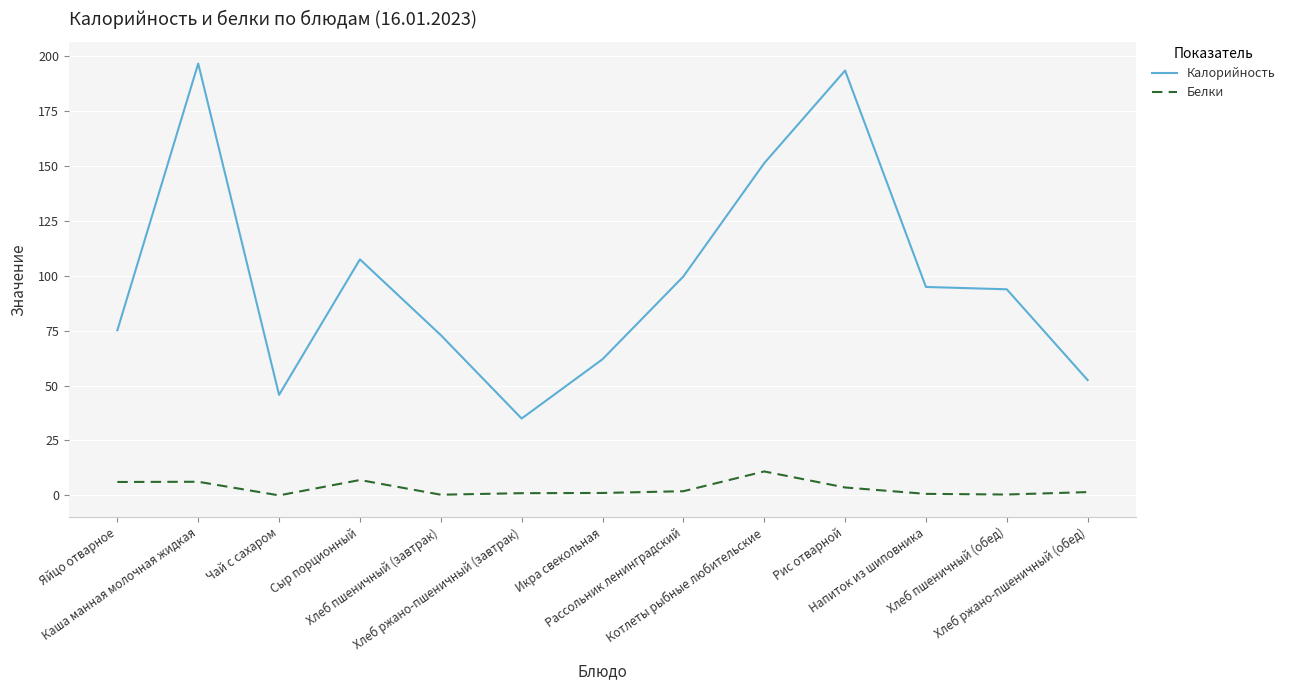

Read the Белки value at Каша манная молочная жидкая.

6.2